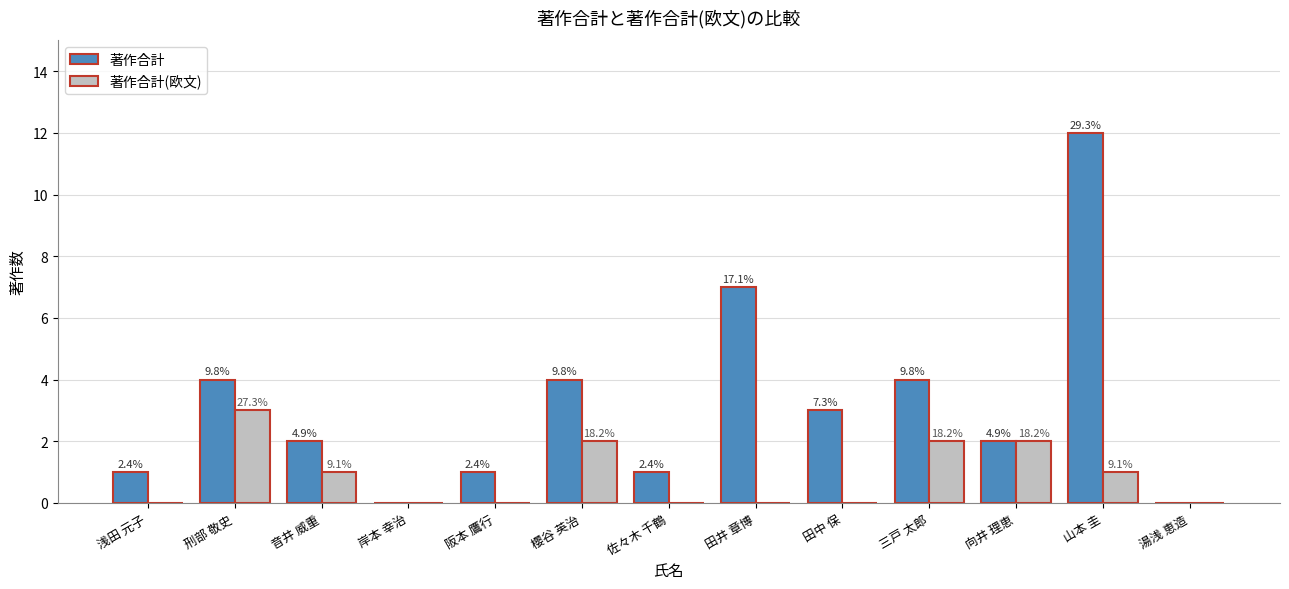

Does the chart contain stacked bars?

No